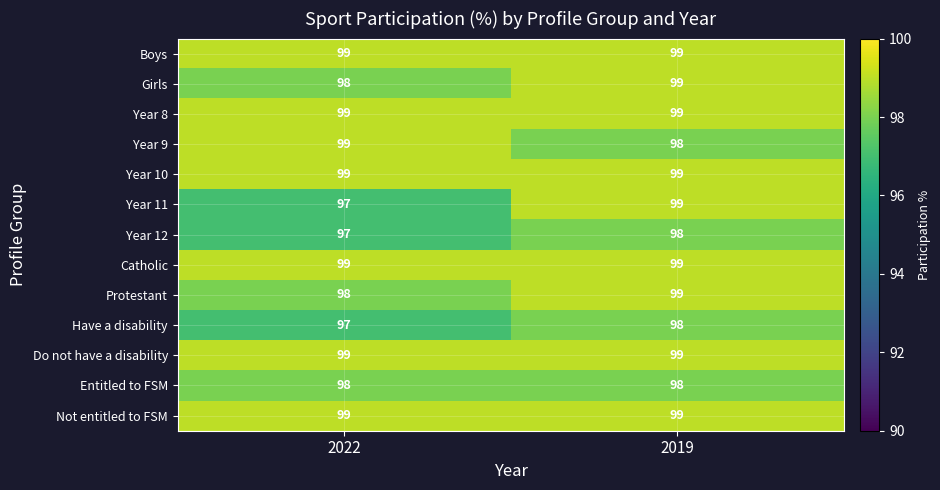

The value of Year 10 at 2019 is 99. True or false?

True